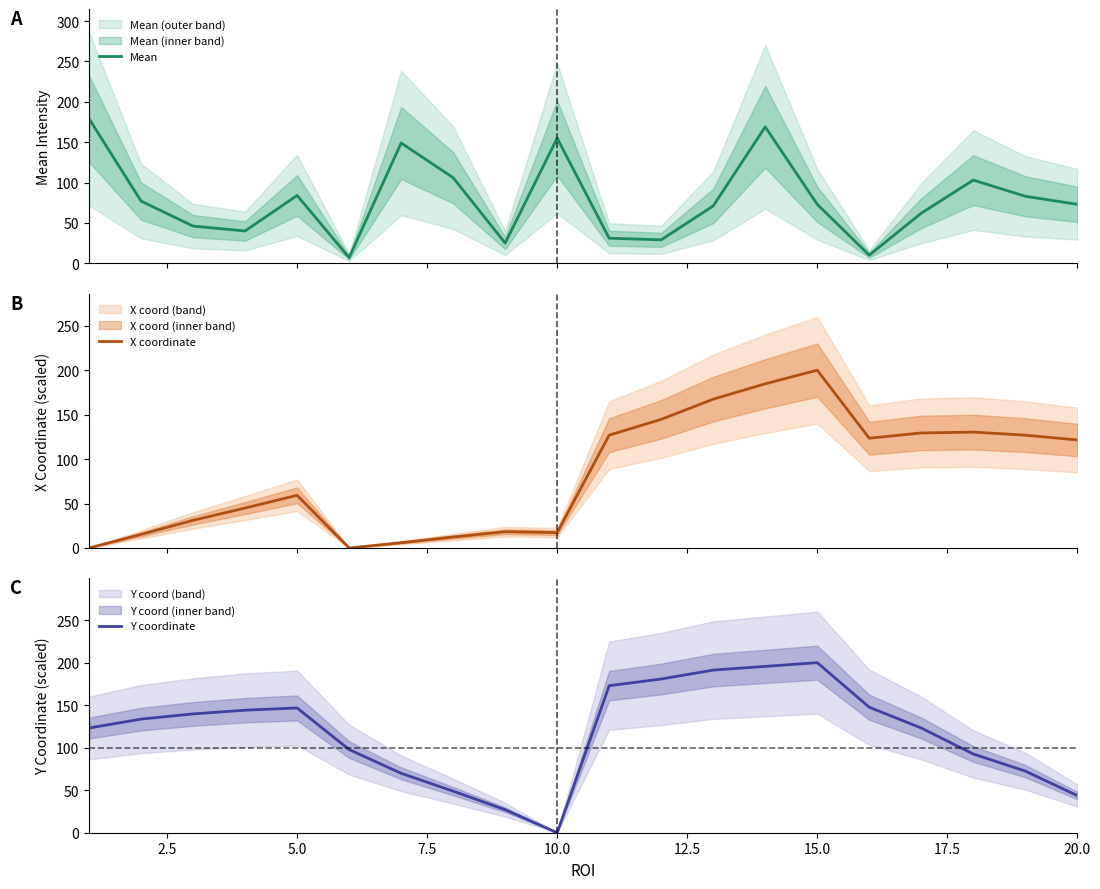

How many interior local peaks does the Y coordinate series have?

2